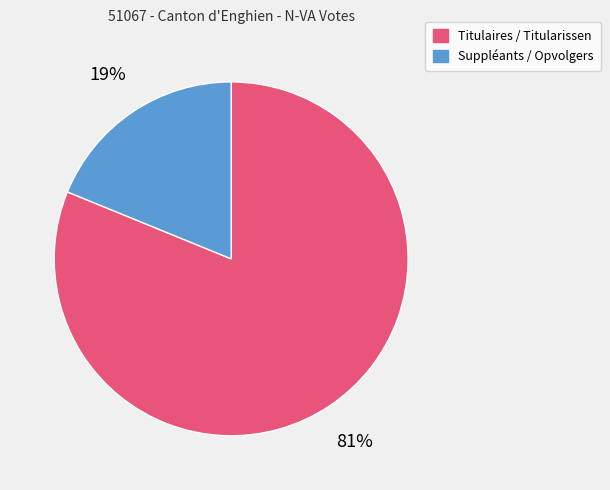

To the nearest percent, what portion does Titulaires / Titularissen represent?

81%